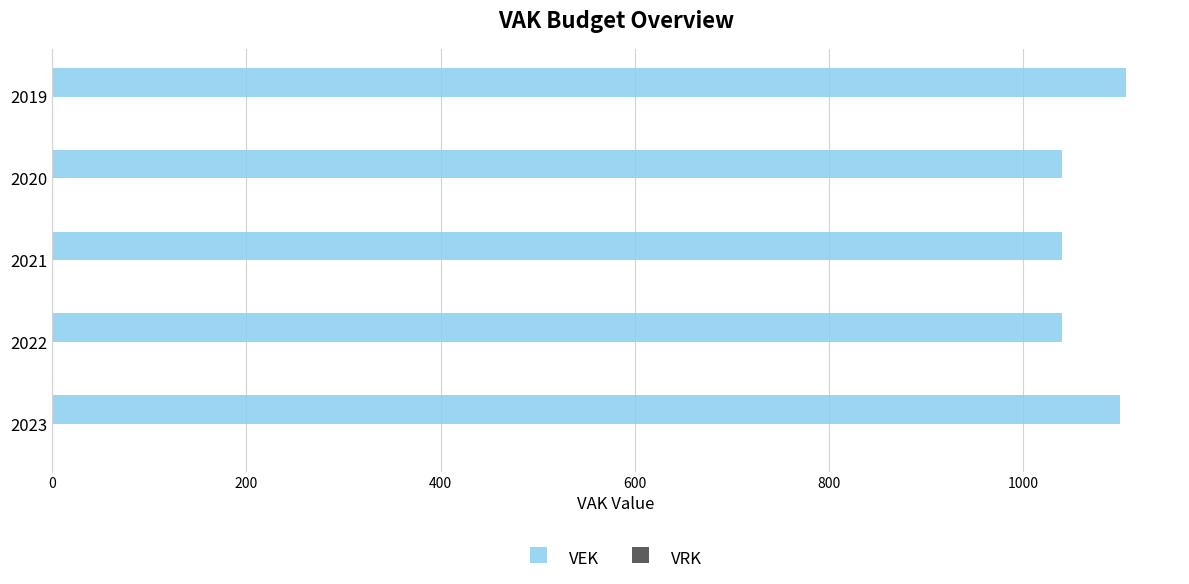

Are the bars horizontal?

Yes